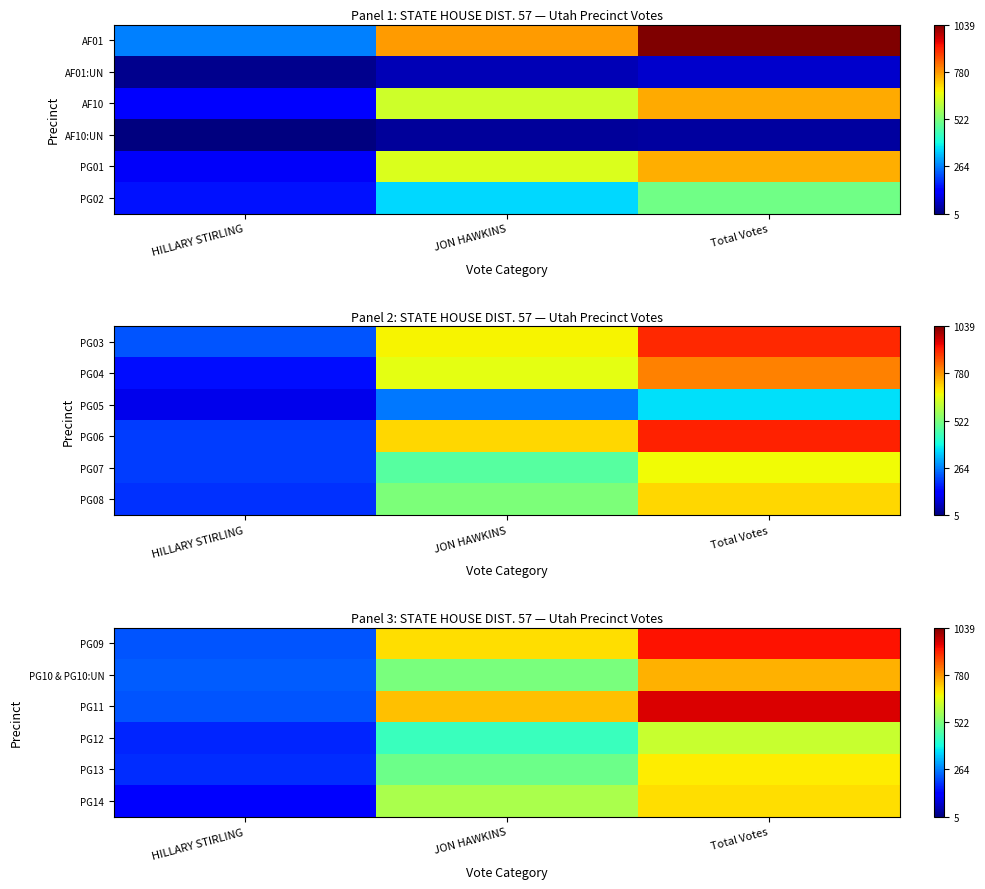

List the labels in order of PG09 value, largest first.

Total Votes, JON HAWKINS, HILLARY STIRLING